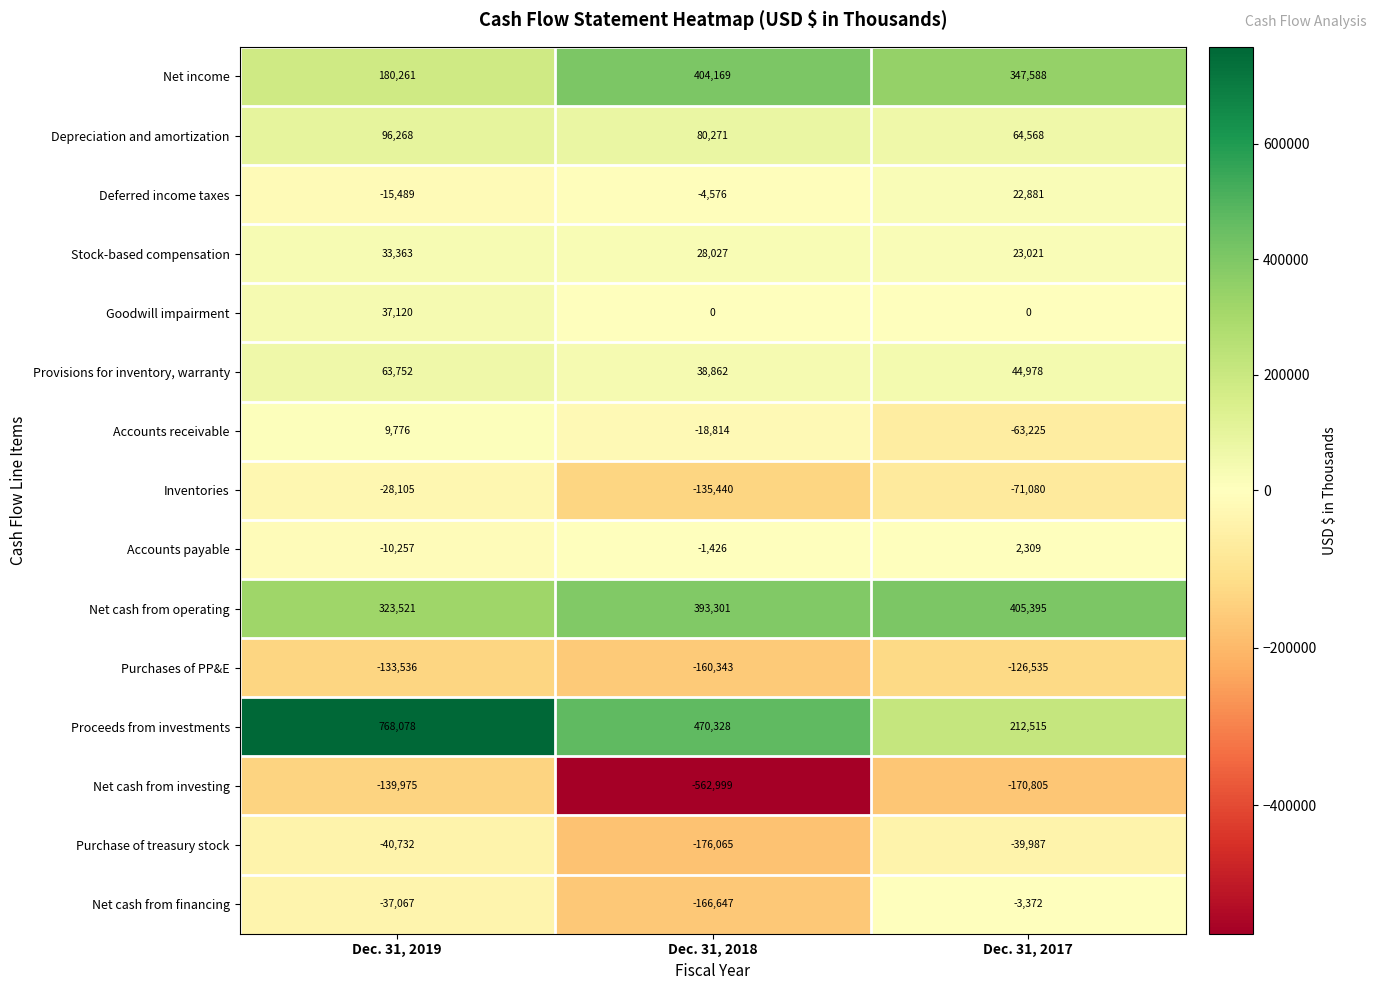

How many distinct data groups are displayed?

15